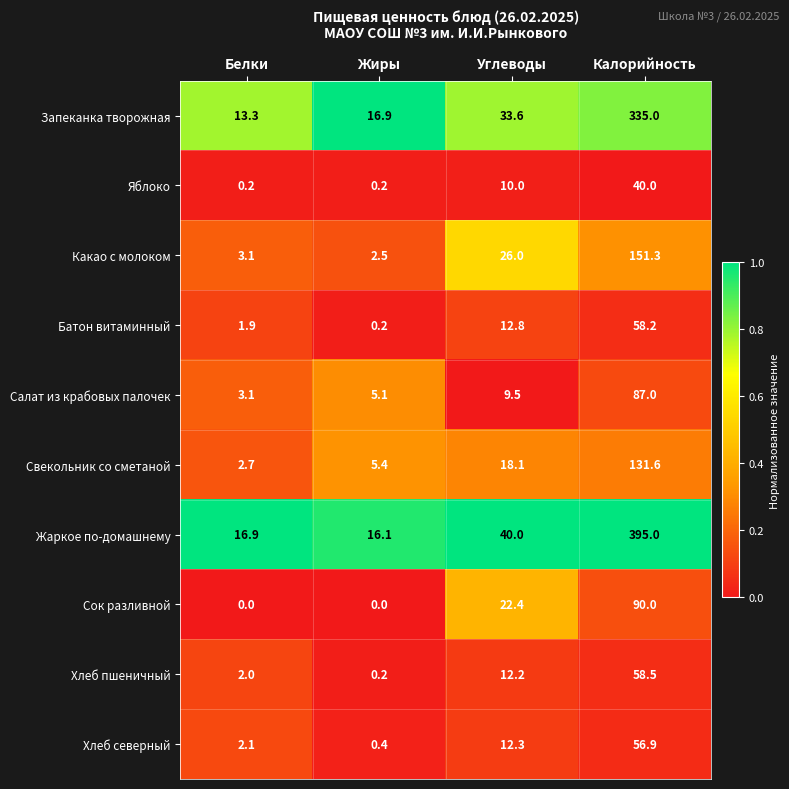

Between Углеводы and Калорийность, which series saw the biggest shift?

Жаркое по-домашнему